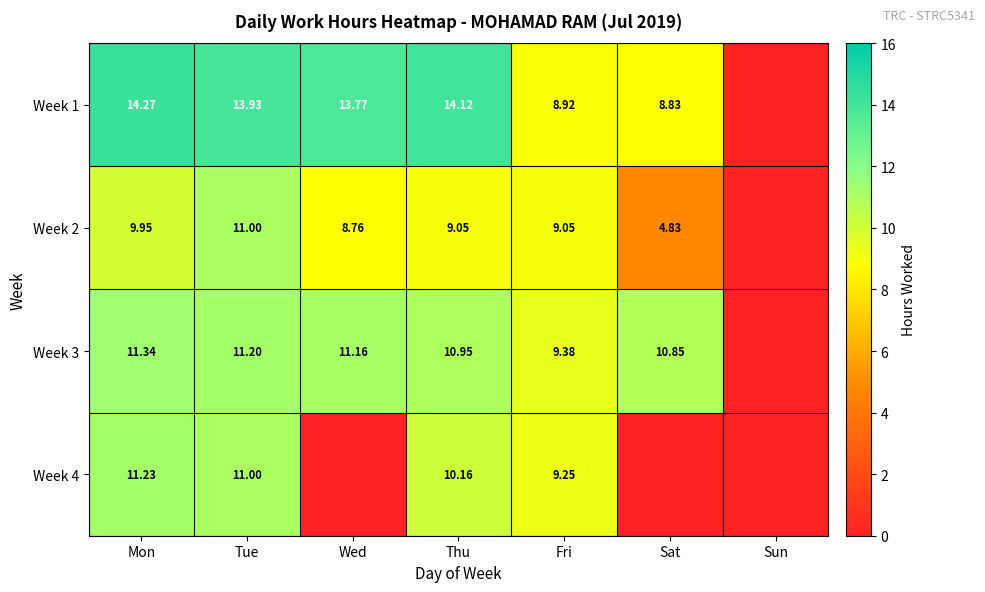

Which has a higher value, Thu or Wed?

Thu